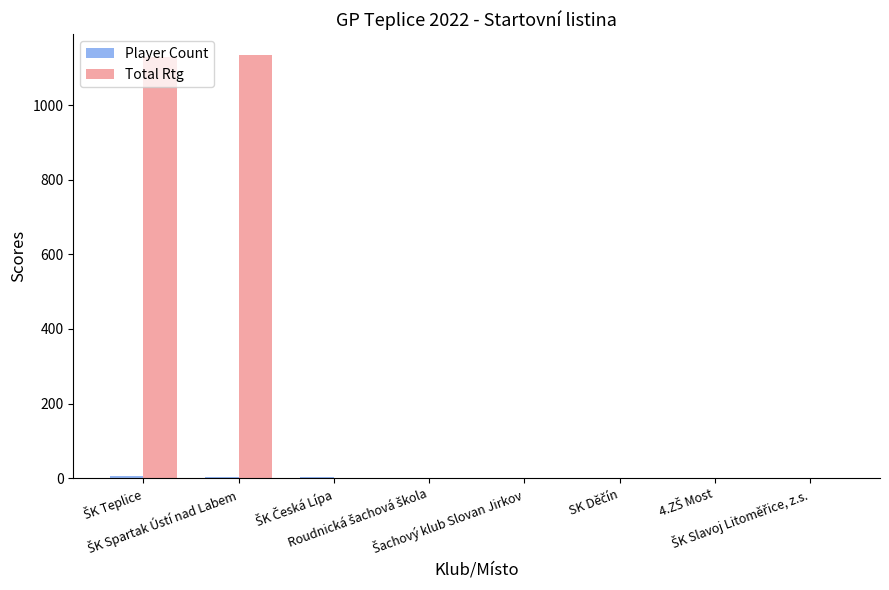

How many series are shown in this chart?

2